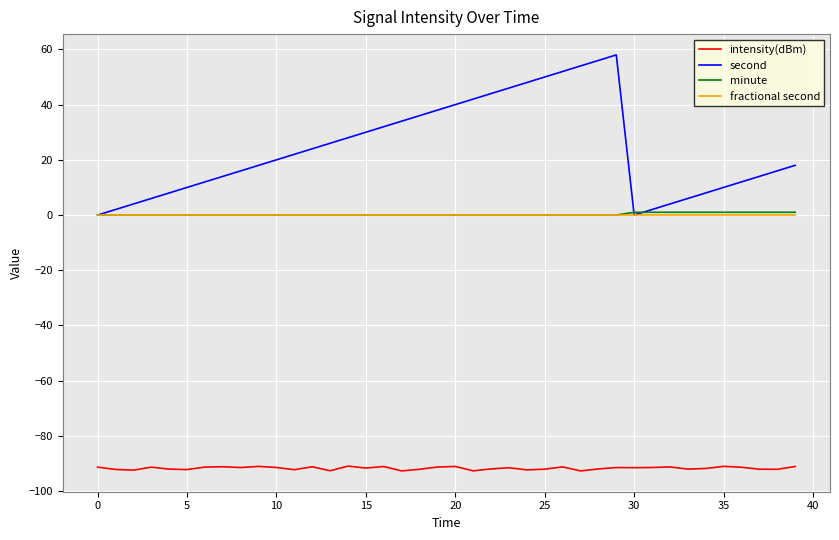

True or false: intensity(dBm) and minute intersect in this chart.

False